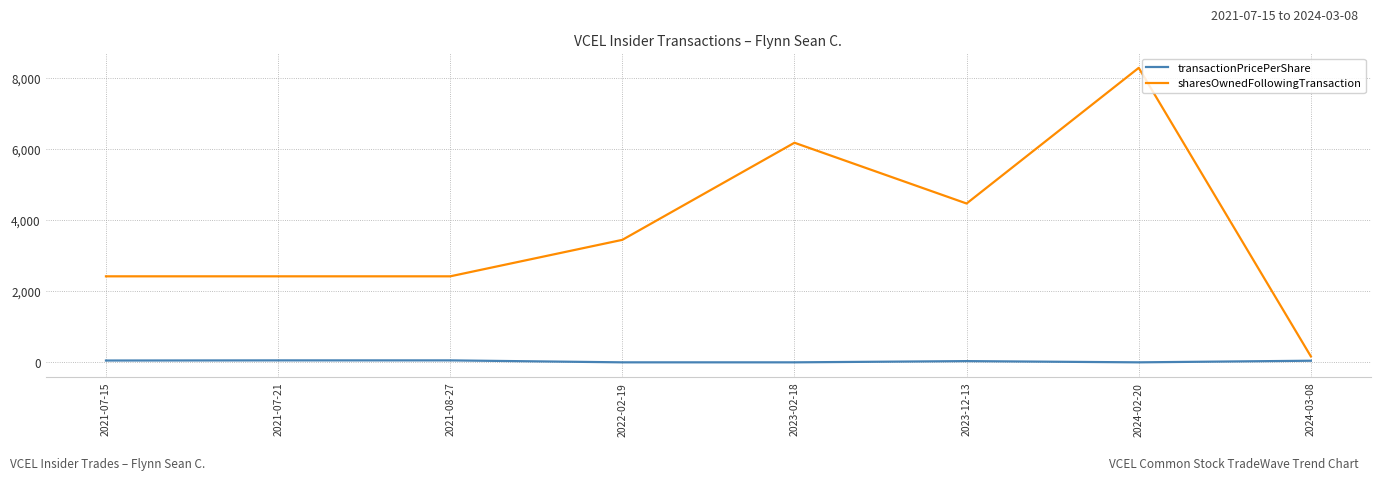

Which series has the largest range (max minus min)?

sharesOwnedFollowingTransaction